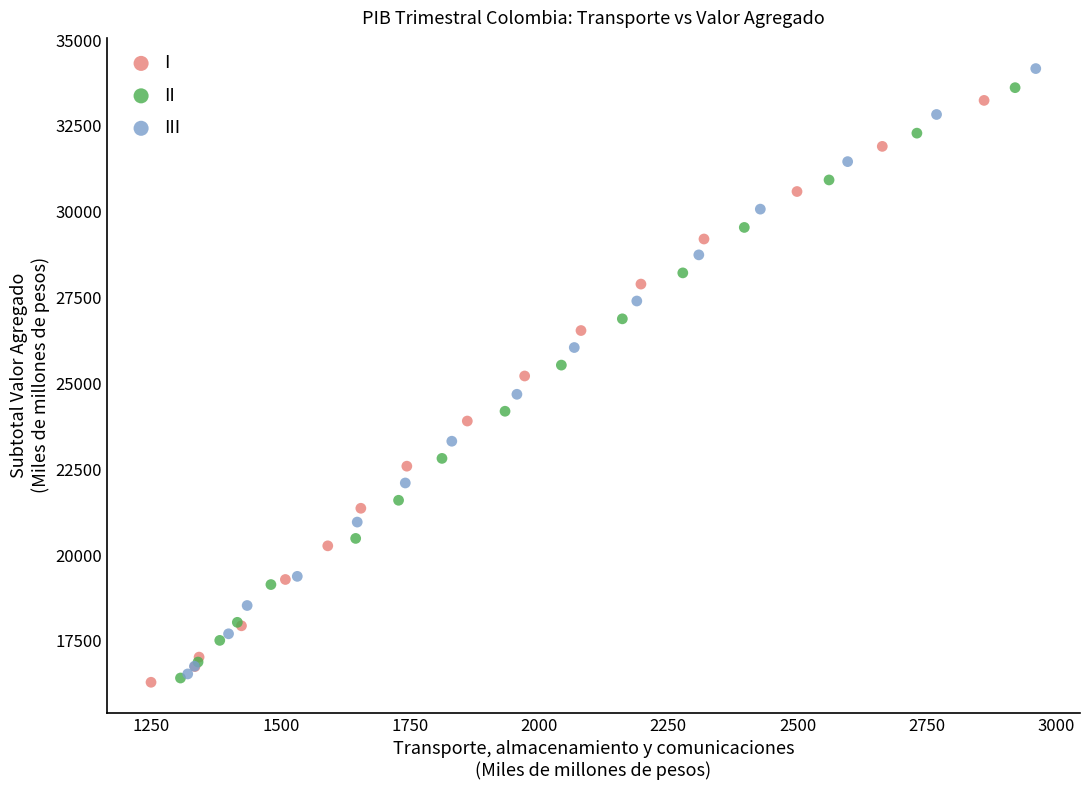

Which series has the largest Y range (max minus min)?

III